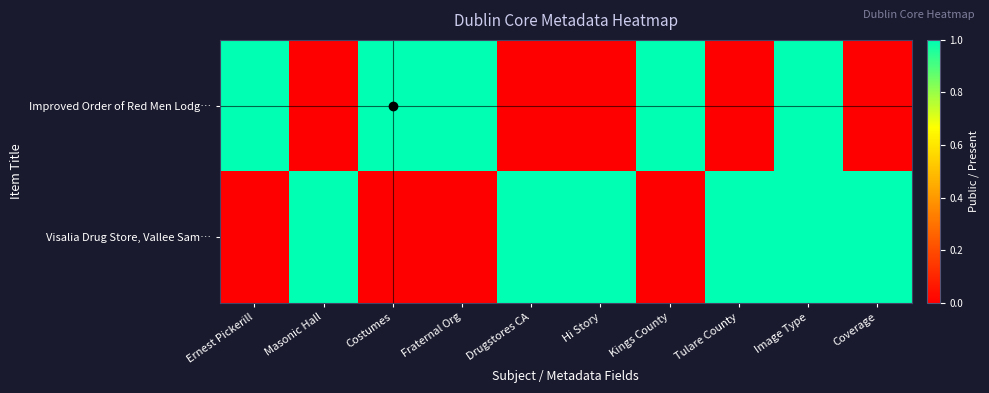

Reading right to left, extract all data points from this chart.

Improved Order of Red Men Lodg…: Coverage=0	Image Type=1	Tulare County=0	Kings County=1	Hi Story=0	Drugstores CA=0	Fraternal Org=1	Costumes=1	Masonic Hall=0	Ernest Pickerill=1
Visalia Drug Store, Vallee Sam…: Coverage=1	Image Type=1	Tulare County=1	Kings County=0	Hi Story=1	Drugstores CA=1	Fraternal Org=0	Costumes=0	Masonic Hall=1	Ernest Pickerill=0